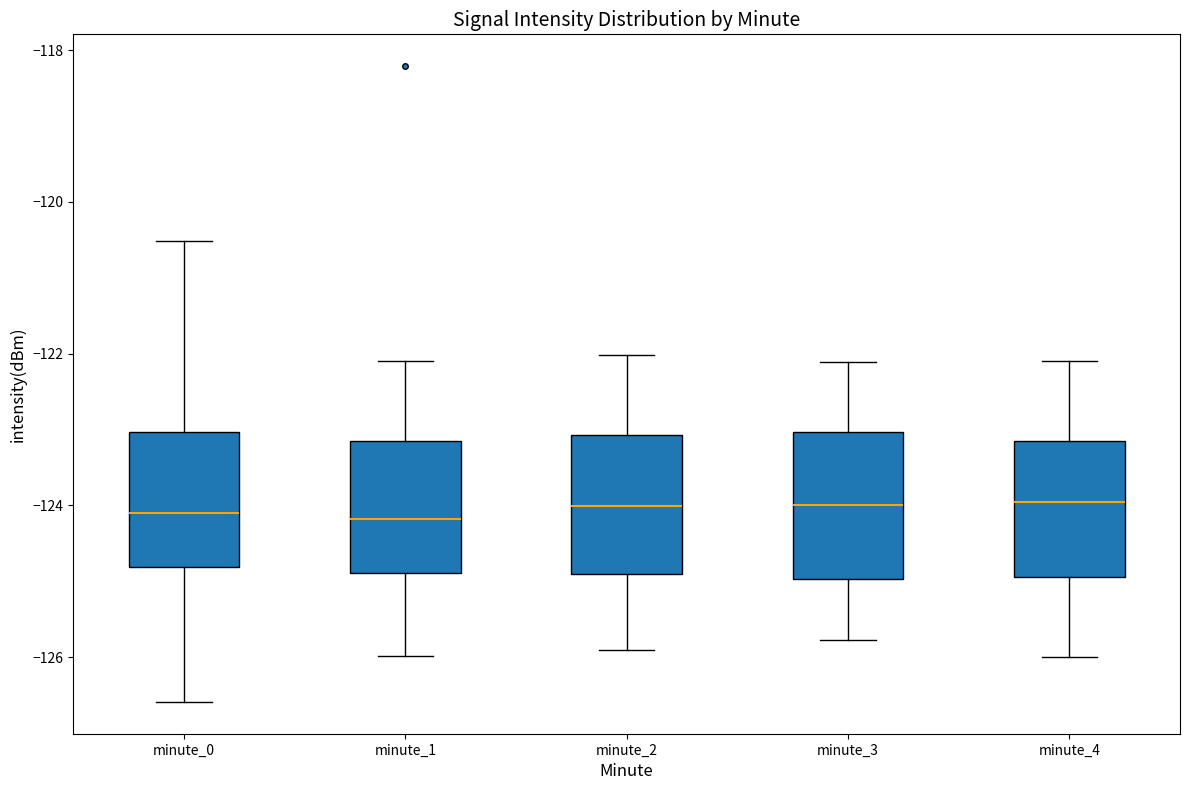

Where is the lower edge of the box for minute_4 on the y-axis? The values are not printed on the chart, so give them approximately, as read against the axis.

-125.0